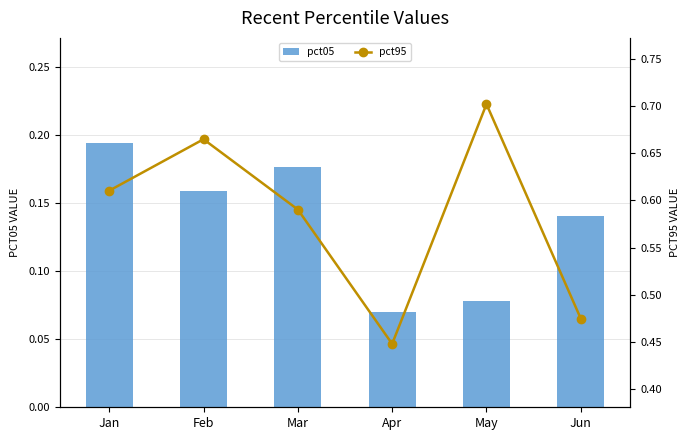

What is the lowest value of the pct95 series?

0.4